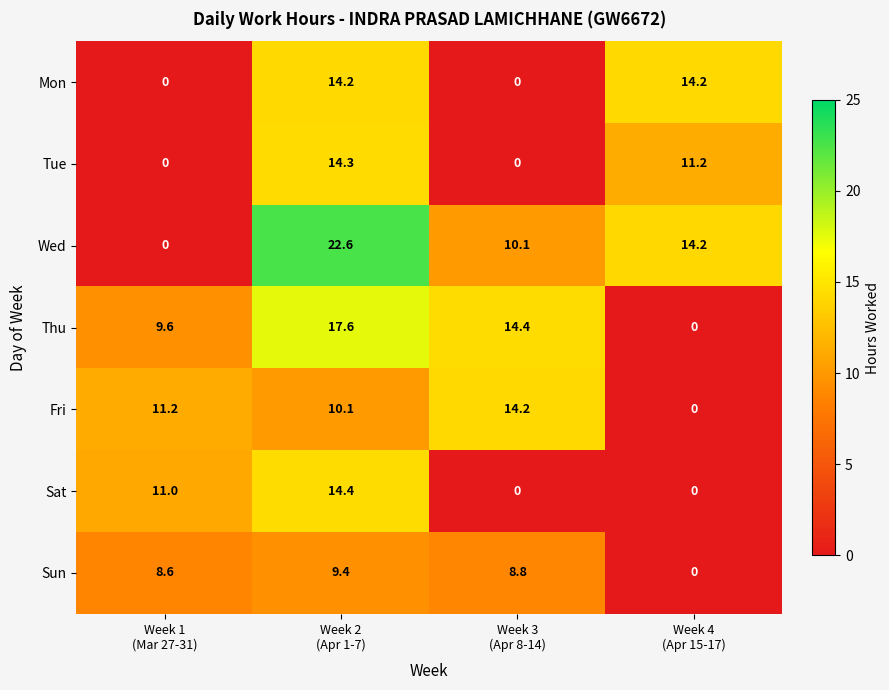

Reading right to left, transcribe all the data shown in this chart.

Mon: 14.2	0.0	14.2	0.0
Tue: 11.2	0.0	14.3	0.0
Wed: 14.2	10.1	22.6	0.0
Thu: 0.0	14.4	17.6	9.6
Fri: 0.0	14.2	10.1	11.2
Sat: 0.0	0.0	14.4	11.0
Sun: 0.0	8.8	9.4	8.6